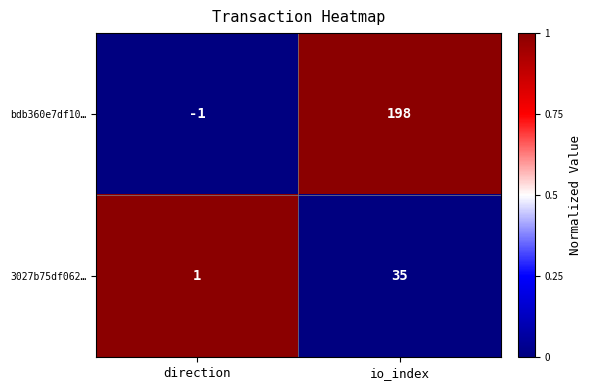

Is it true that 3027b75df062… equals 54 at io_index?

False